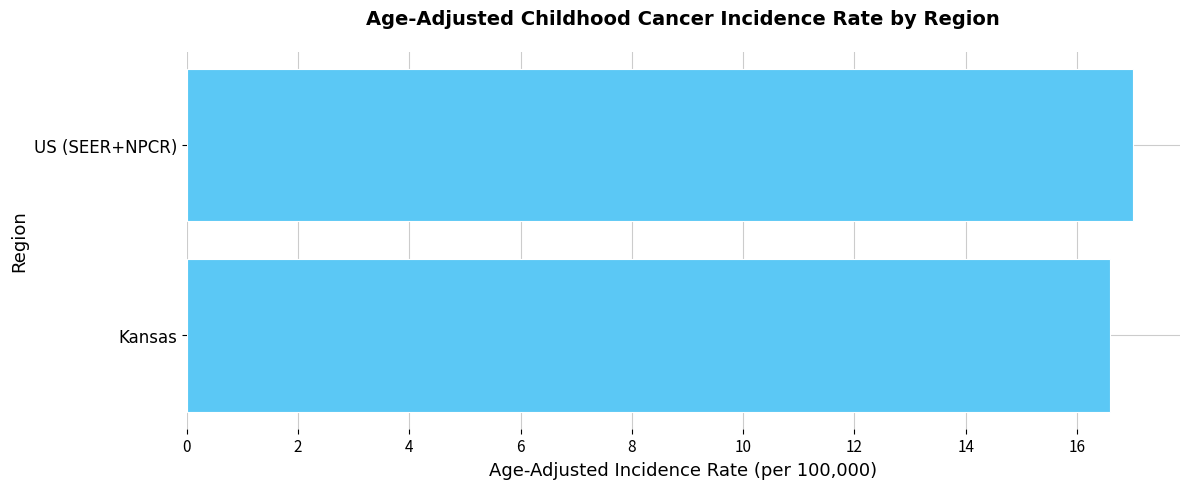

Is it true that the value at Kansas is 10.5?

False